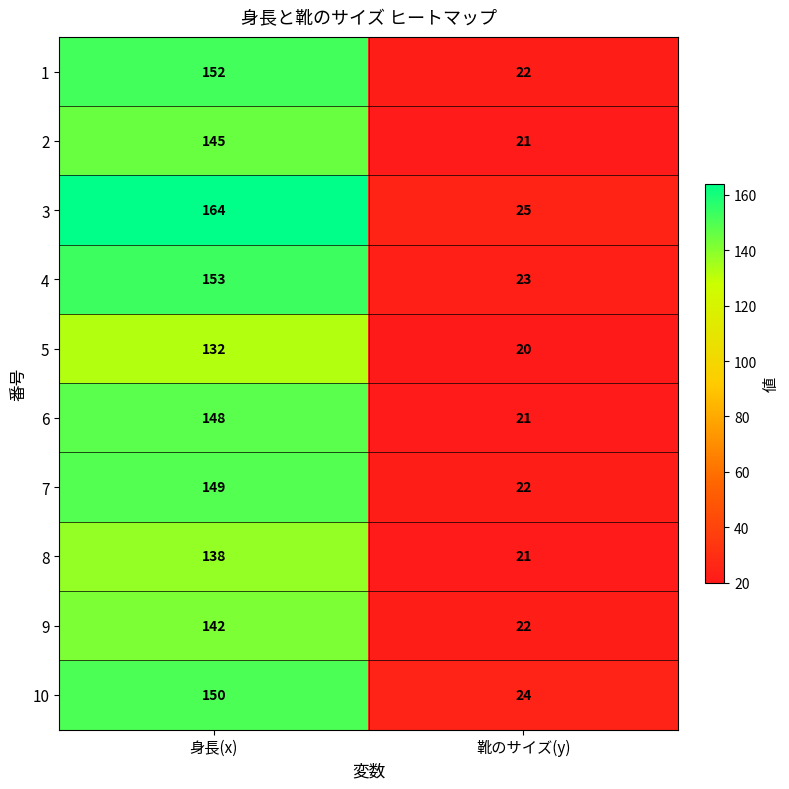

Between 身長(x) and 靴のサイズ(y), which series saw the biggest shift?

3